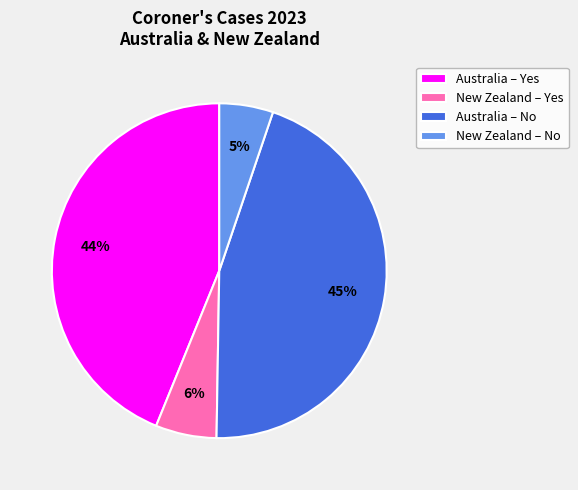

Which category has the smallest portion of the pie?

New Zealand – No